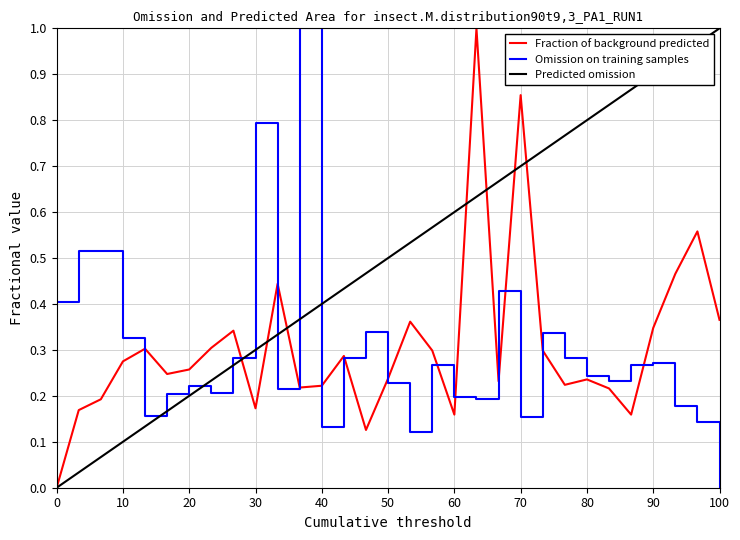

Which series has the largest total across all categories?

Predicted omission